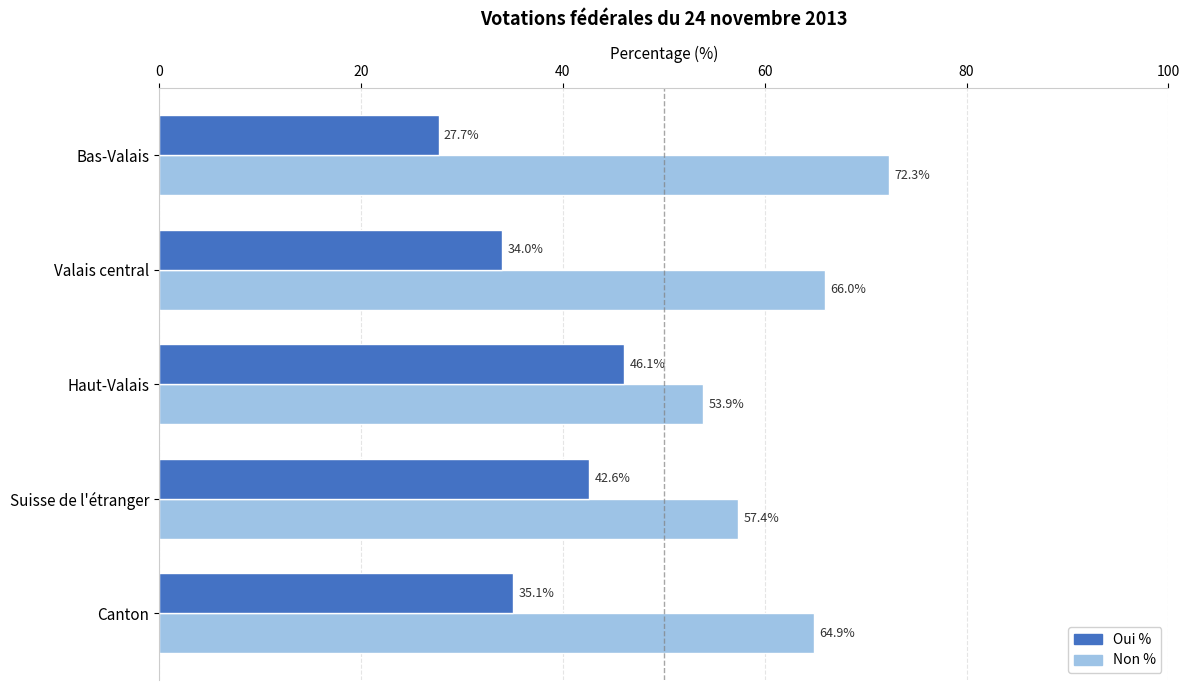

What is the approximate value of Non % at Haut-Valais?

53.9